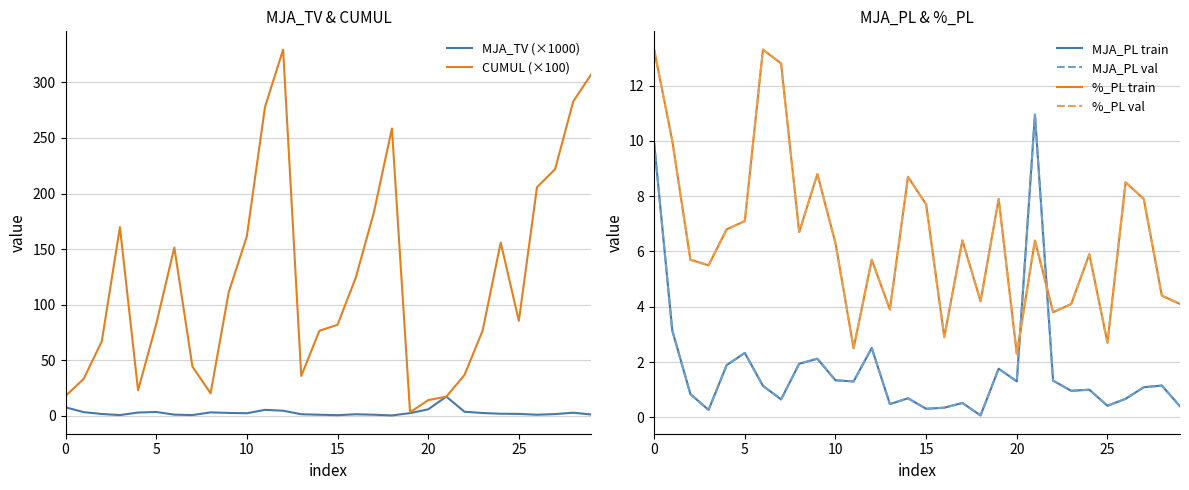

True or false: %_PL train has more than 0 interior local peaks.

True